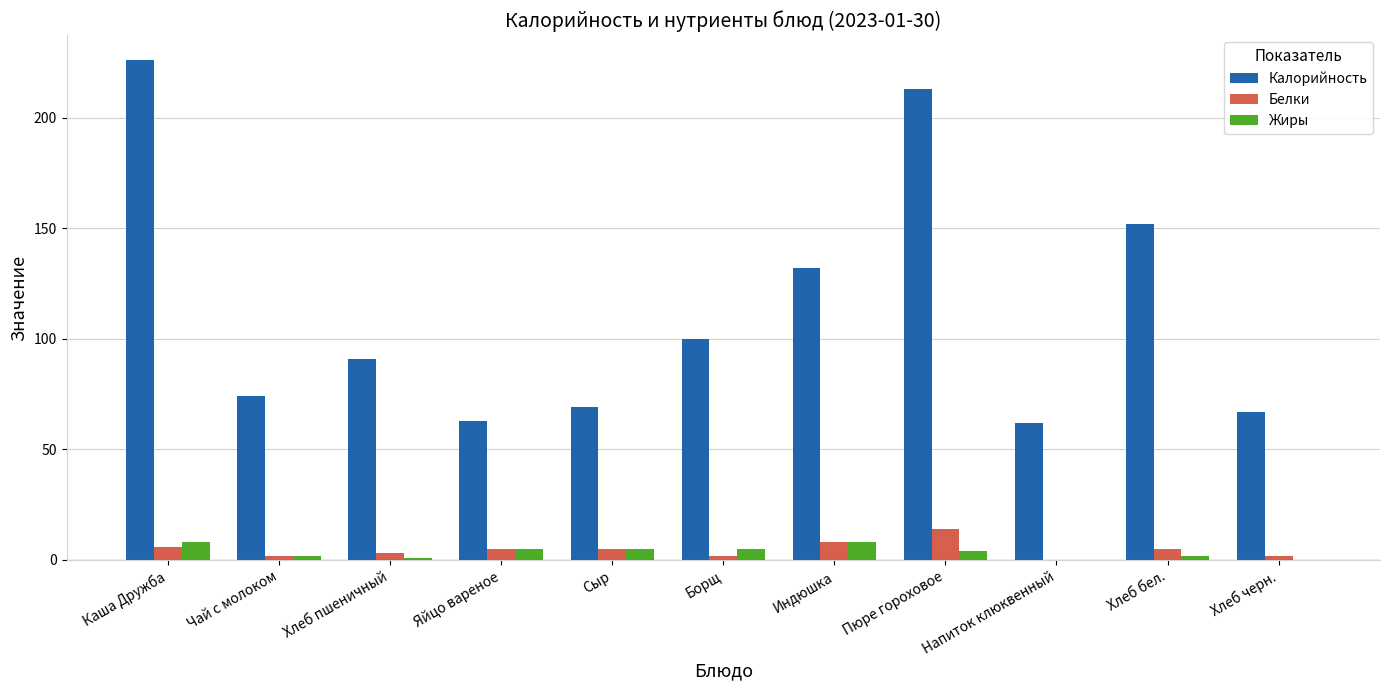

Are the bars horizontal?

No